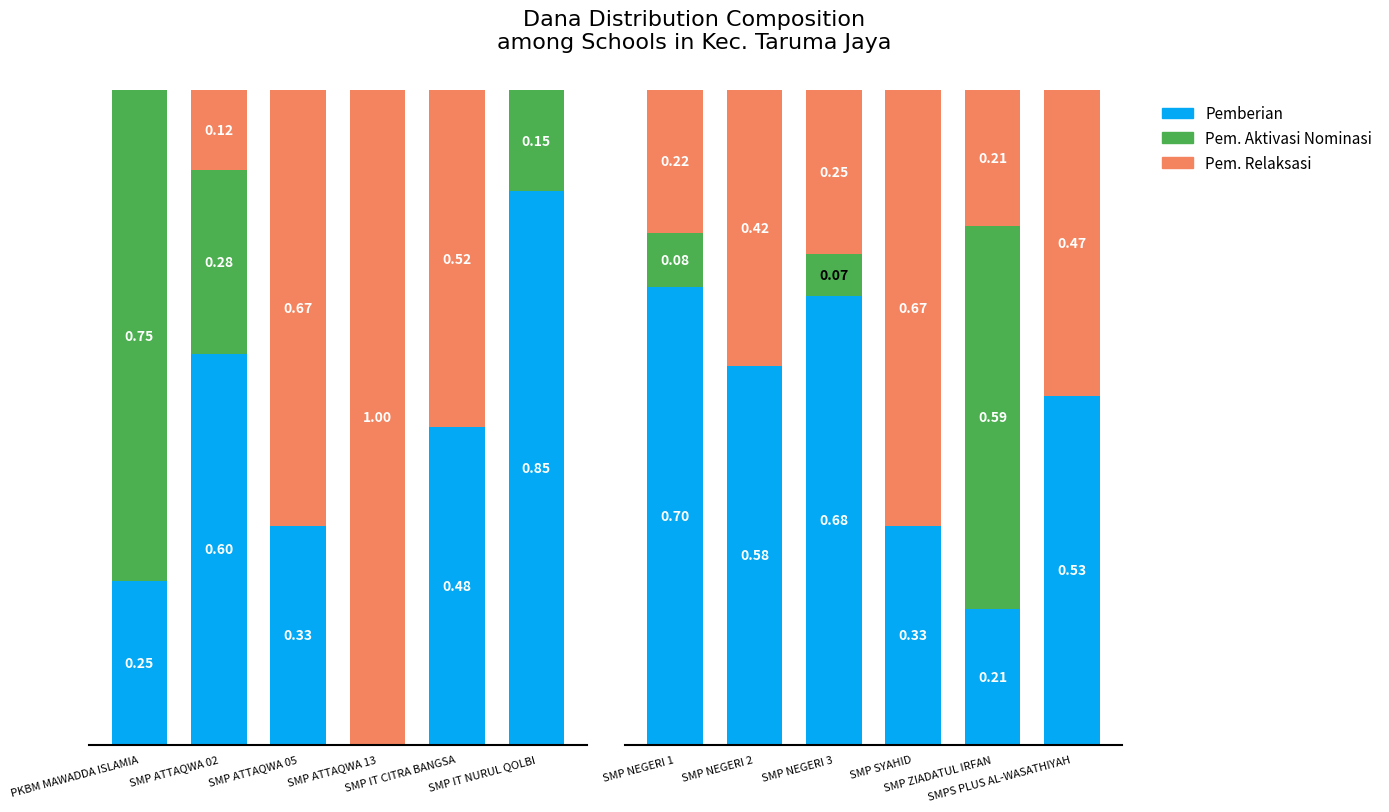

What is the value of the Pem. Aktivasi Nominasi bar at the 5th from the left?

0.6